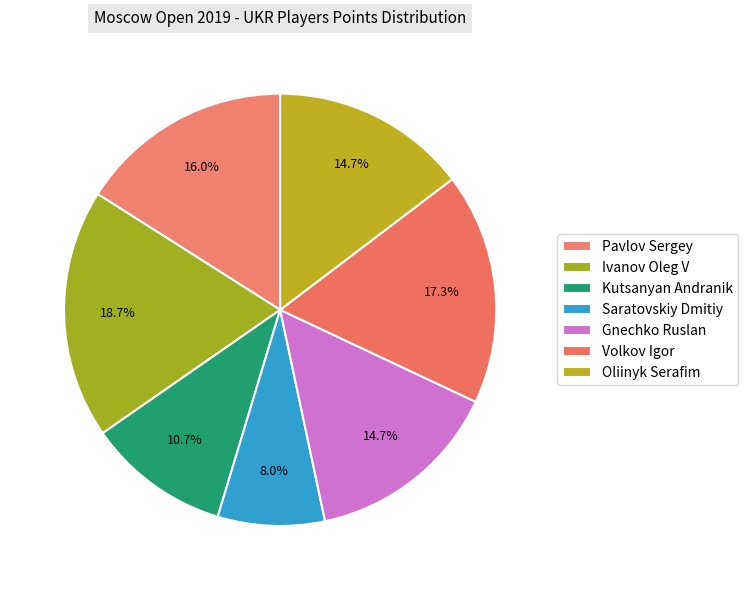

To the nearest percent, what is the average slice percentage?

14%